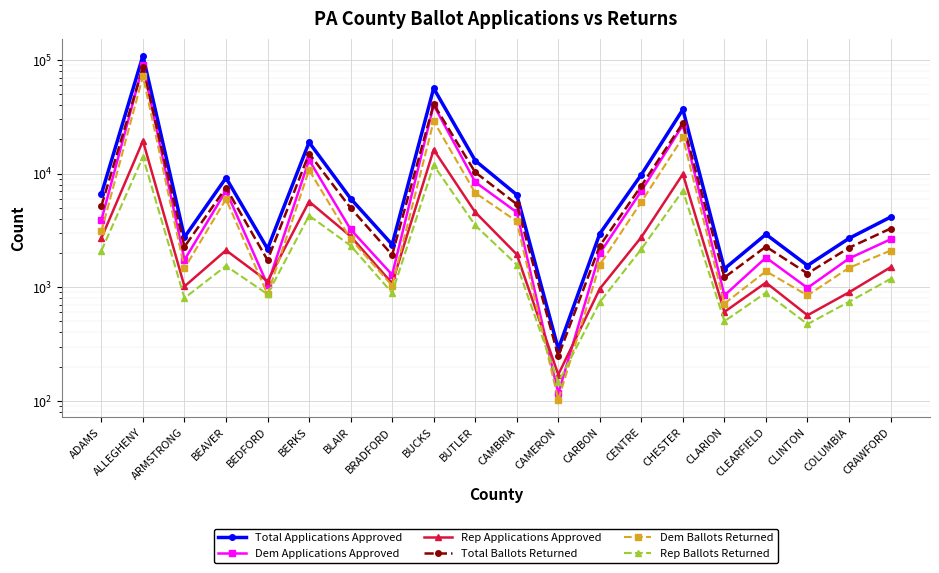

Which label corresponds to the largest value in the chart?

ALLEGHENY